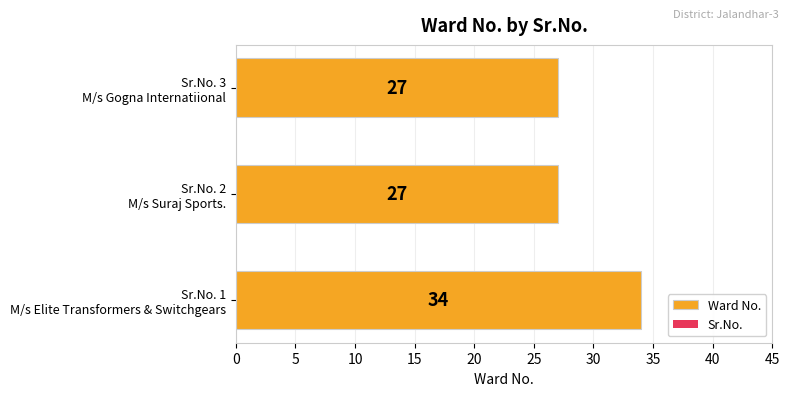

Reading bottom to top, what are all the values shown in this chart?

34	27	27